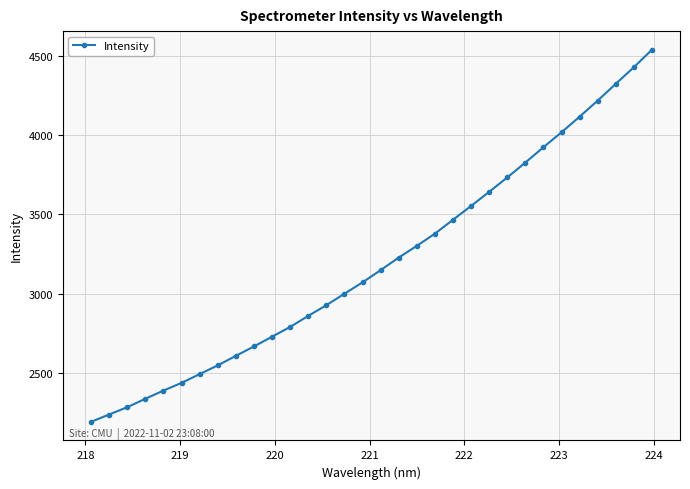

What is the value of the 22nd point from the left?

3552.9